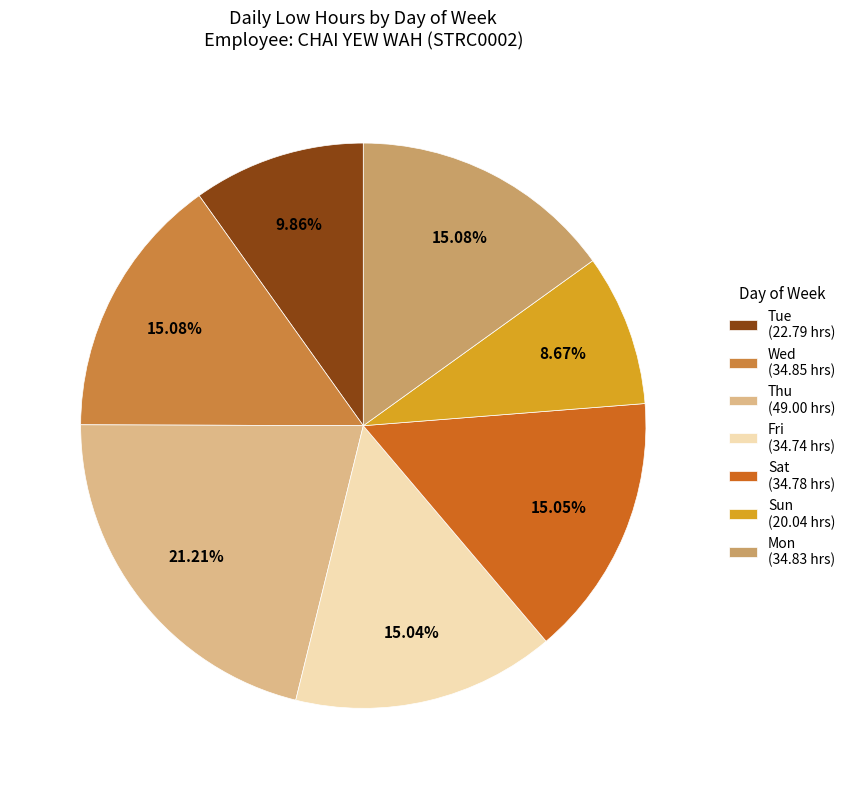

What is the smallest slice in the pie chart?

Sun (20.04 hrs)